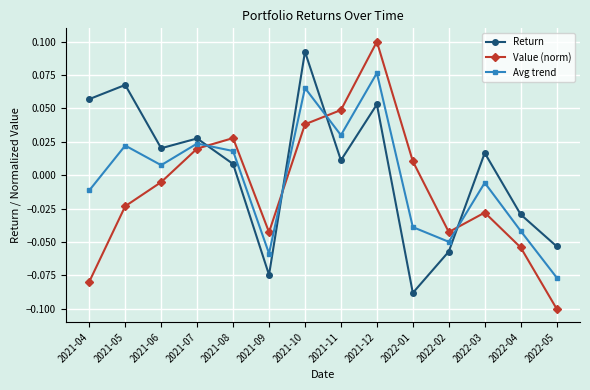

At which label does Value (norm) reach its peak?

2021-12